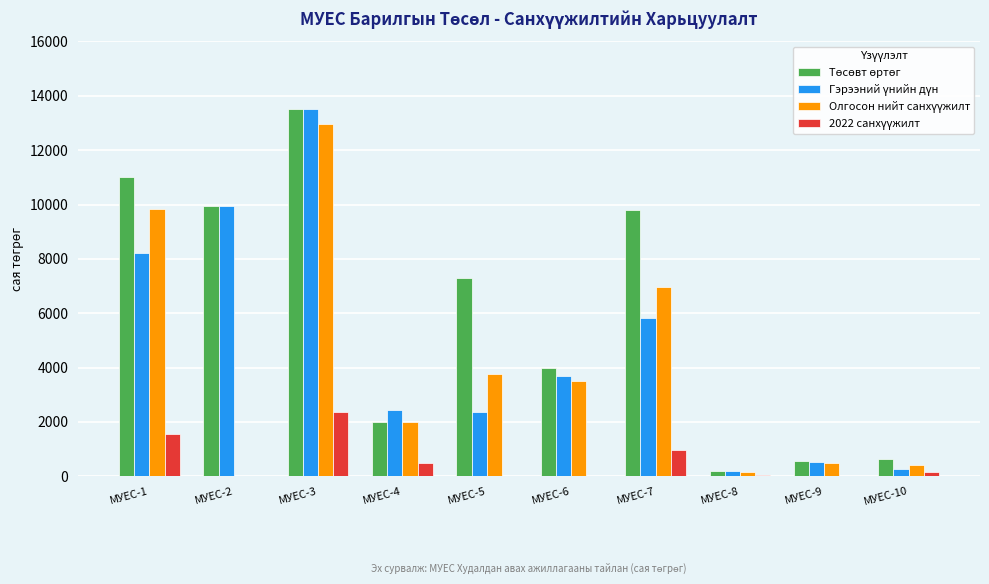

What is the maximum value shown in the chart?

13497.7